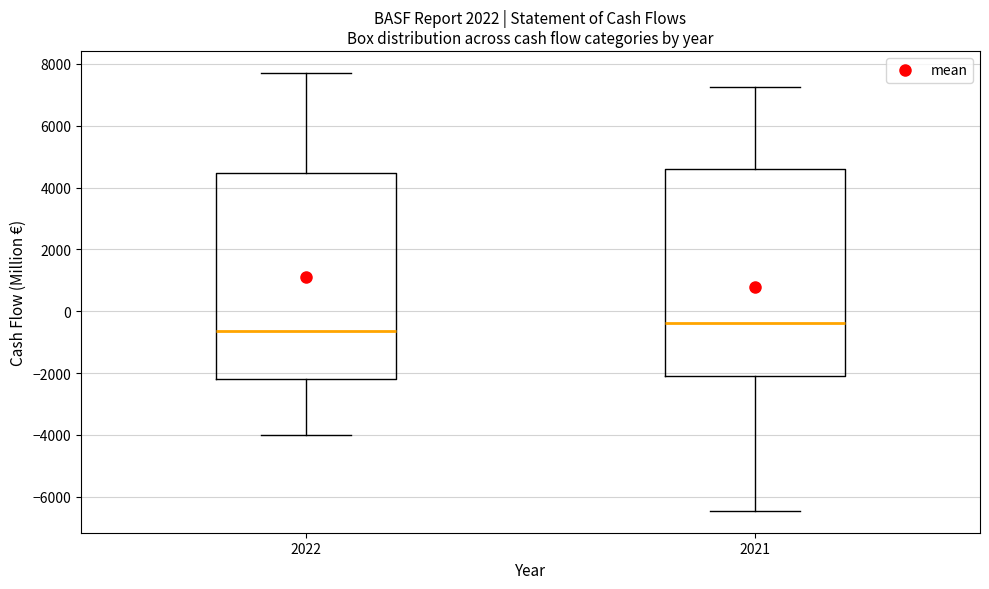

Which box's median line is the lowest?

2022